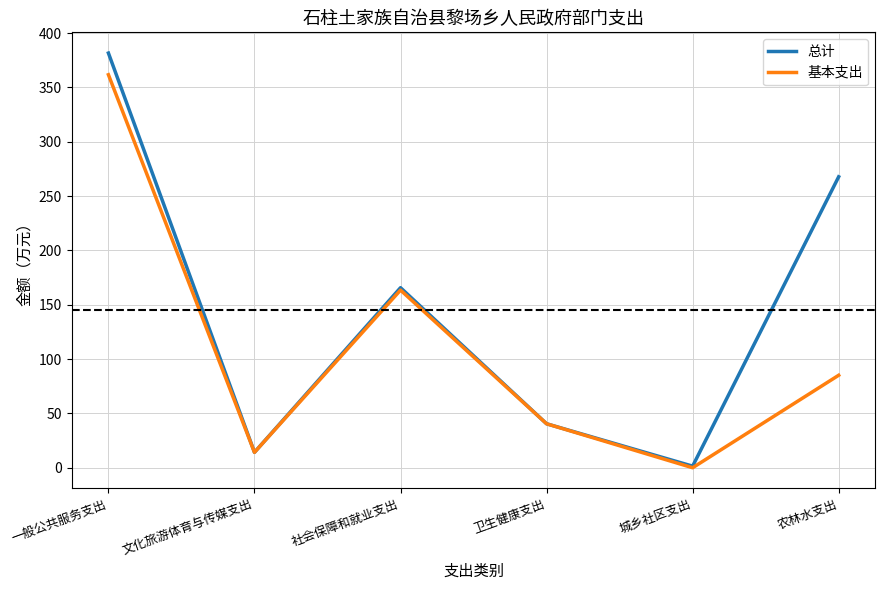

True or false: 基本支出 has a value of 40.5 at 卫生健康支出.

True